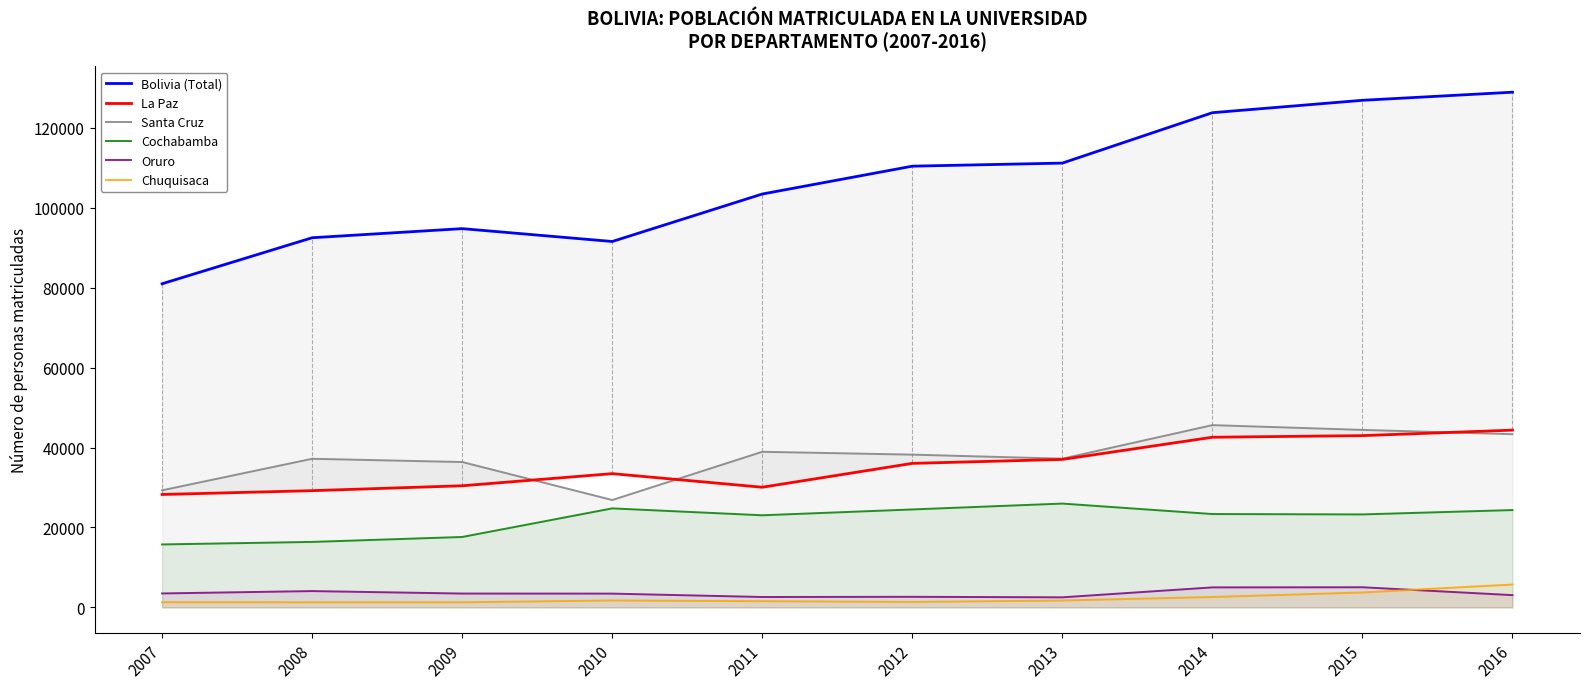

What is the sum of the Cochabamba values at 2016 and 2010?

49141